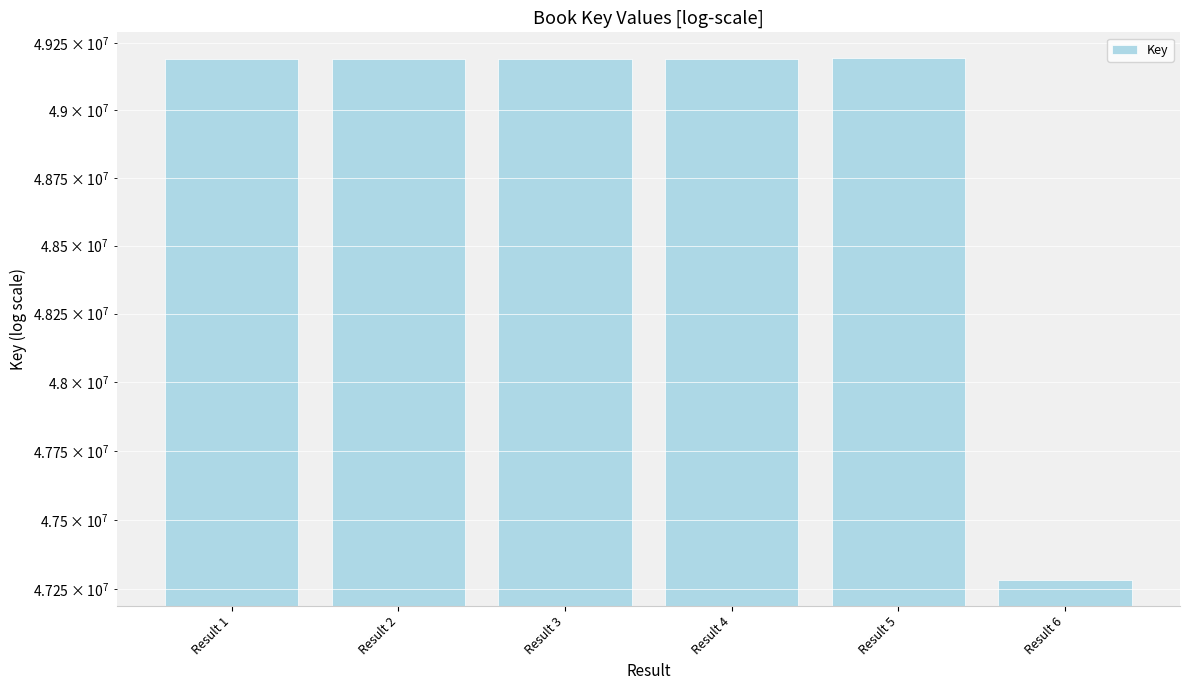

What is the change in value from Result 2 to Result 5?

+3138